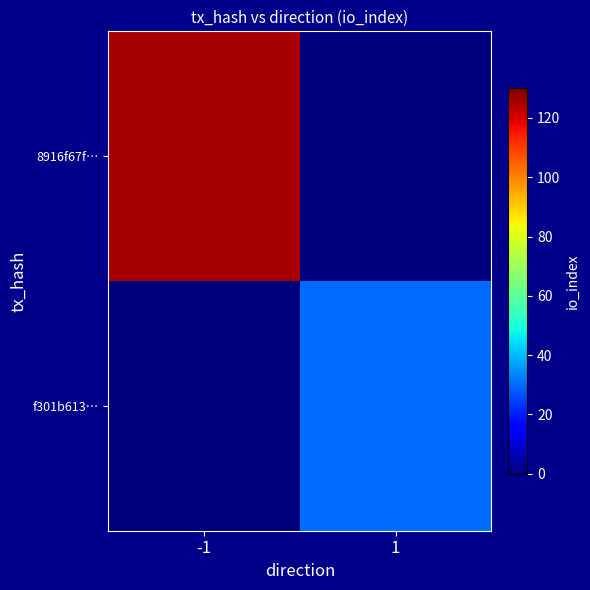

What is the difference between the highest and lowest values at 1?

30